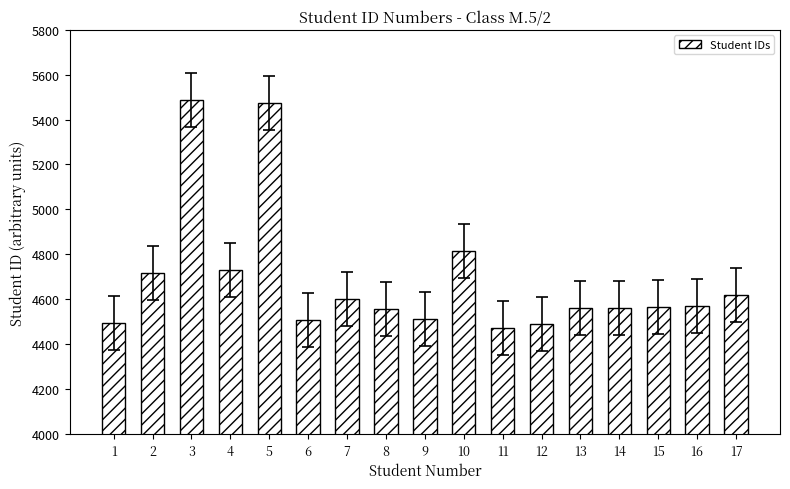

What is the value of the 1st bar from the left?

4493